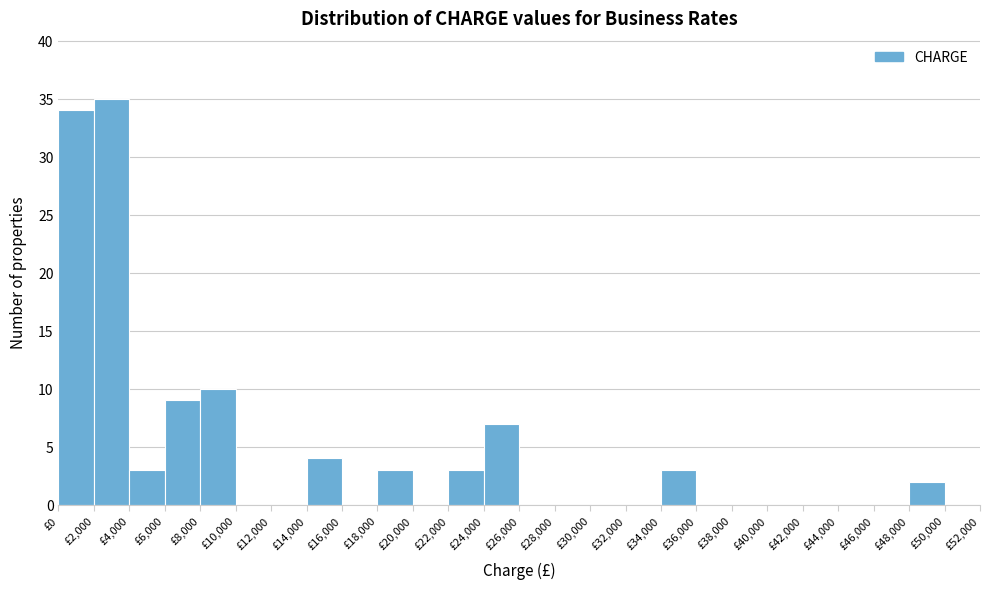

How tall is the bar that spans 4000 to 6000 on the x-axis? The values are not printed on the chart, so give them approximately, as read against the axis.

3